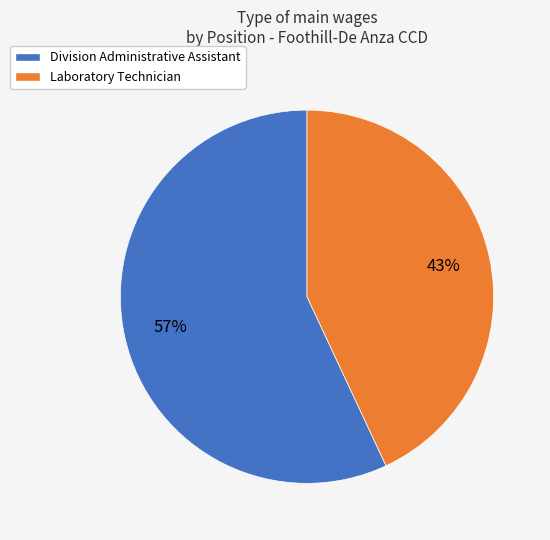

The Division Administrative Assistant slice represents 67% of the pie. True or false?

False